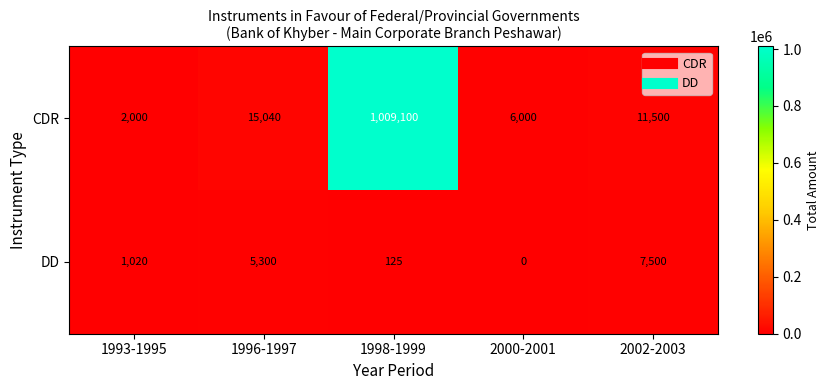

Which category has the highest value in the DD series?

2002-2003